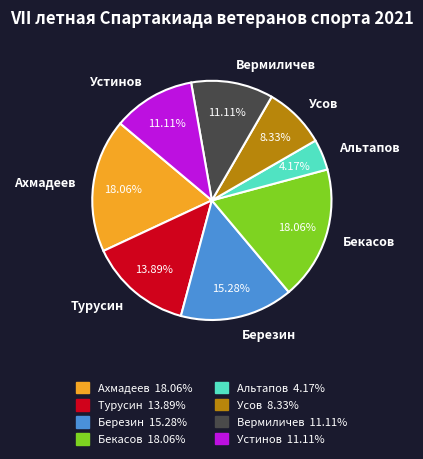

Which has a higher value, Альтапов or Турусин?

Турусин